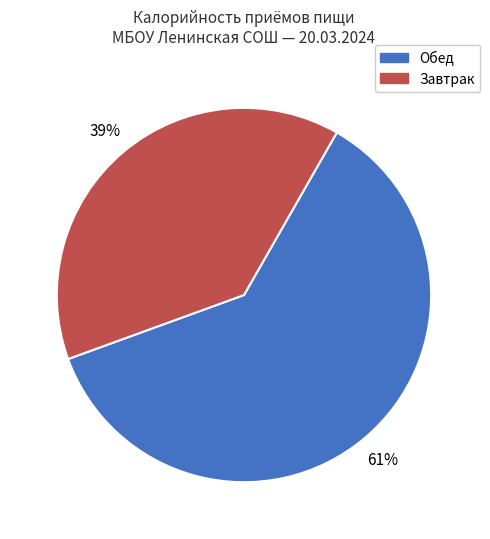

To the nearest percent, what is the average slice percentage?

50%